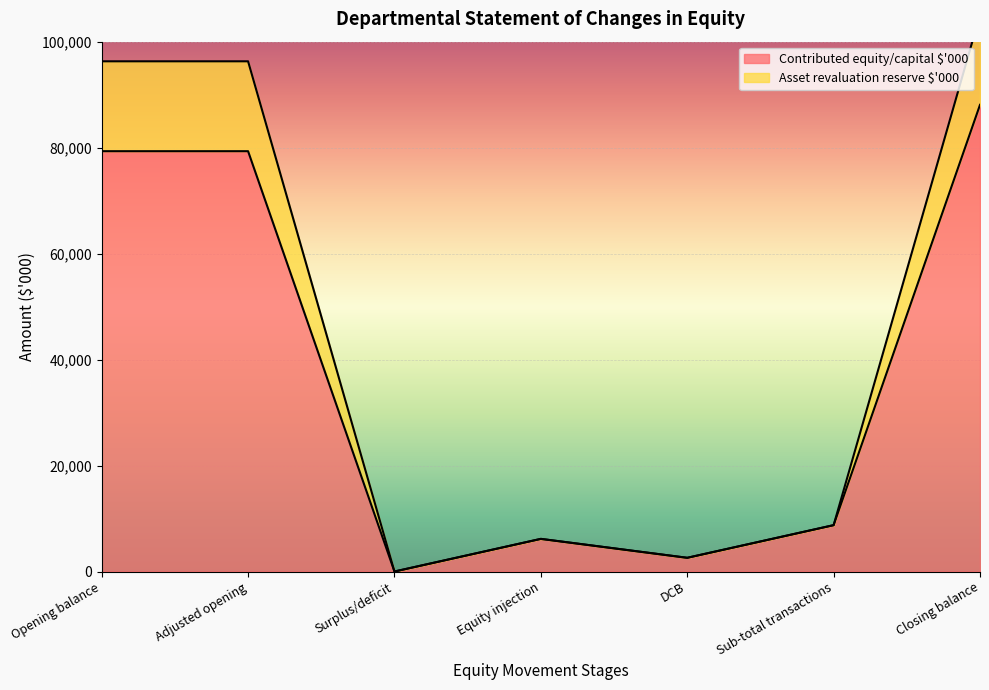

At which label does Contributed equity/capital $'000 reach its minimum?

Surplus/deficit